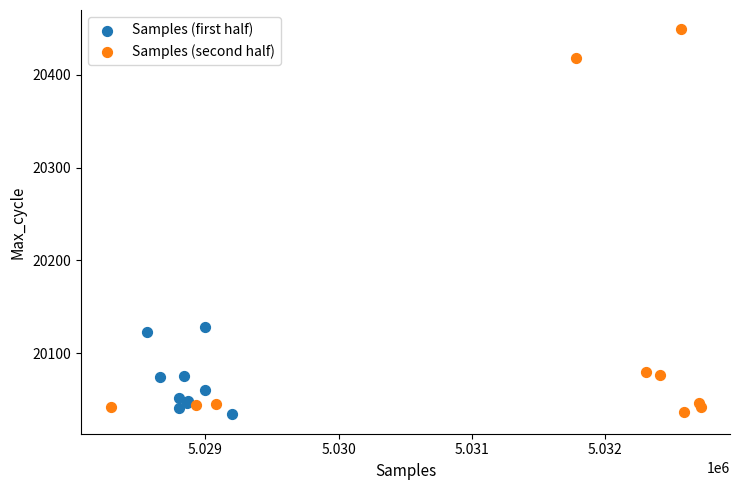

Which series reaches the maximum Y coordinate?

Samples (second half)